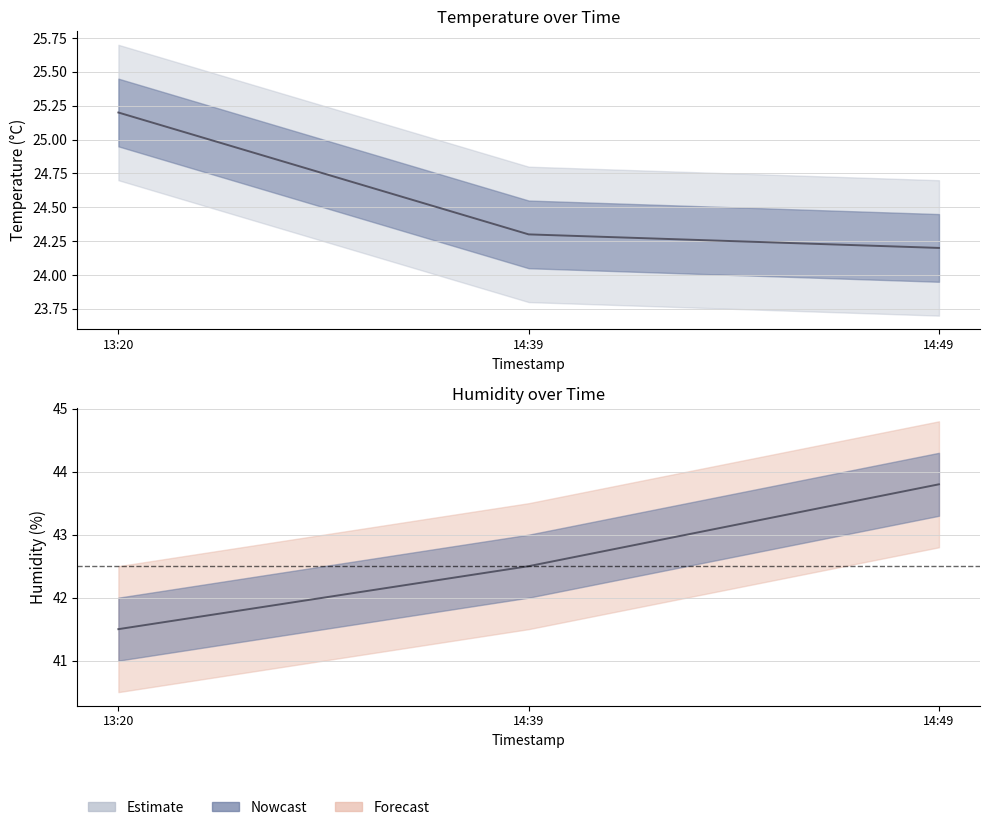

Rank the categories by temperature value from lowest to highest.

14:49, 14:39, 13:20